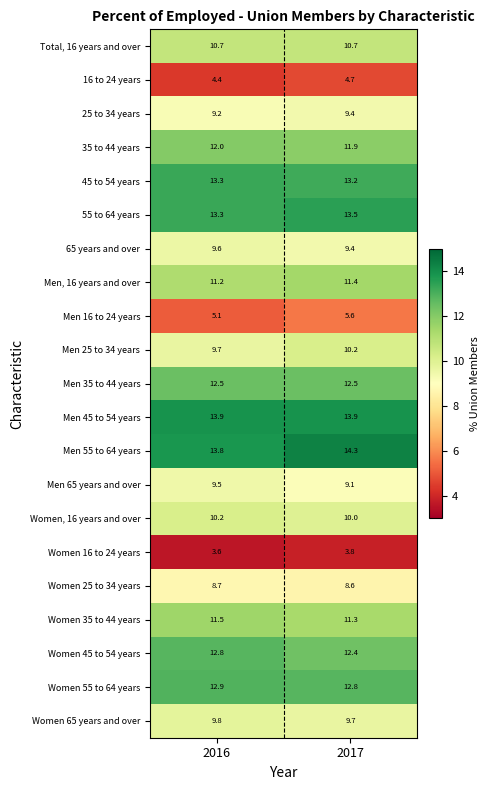

Which series has the largest total across all categories?

Men 55 to 64 years